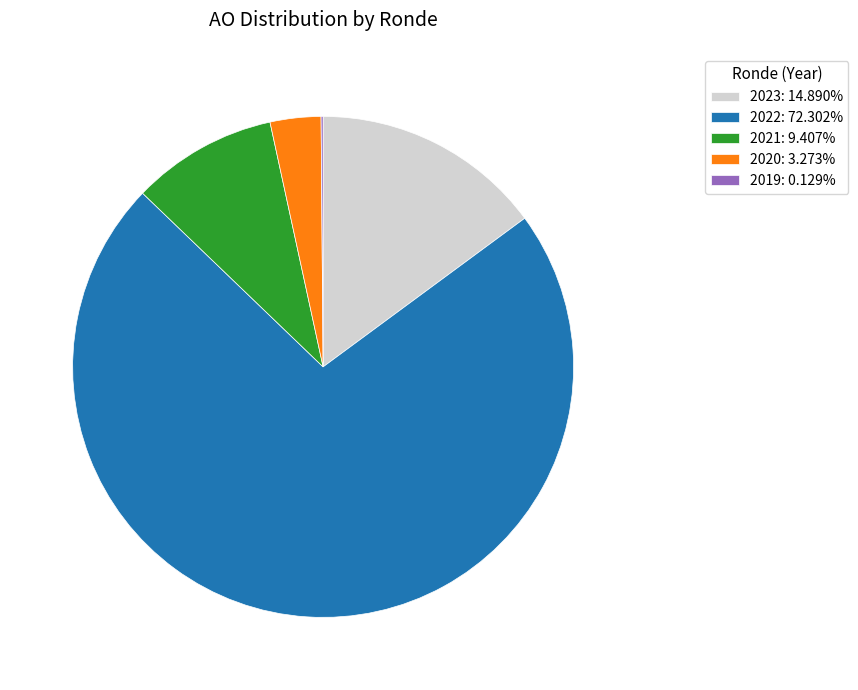

Is there any slice that represents more than half of the pie?

Yes